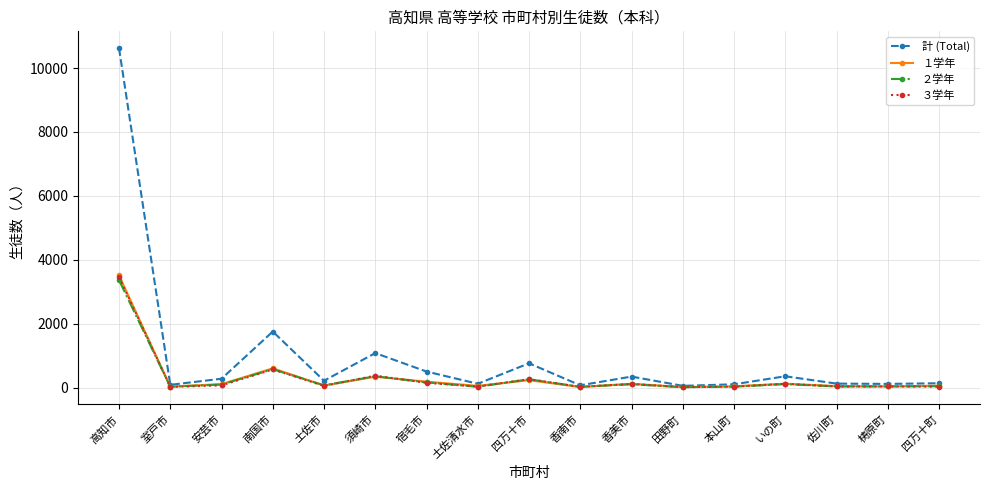

What is the maximum value for ２学年?

3365